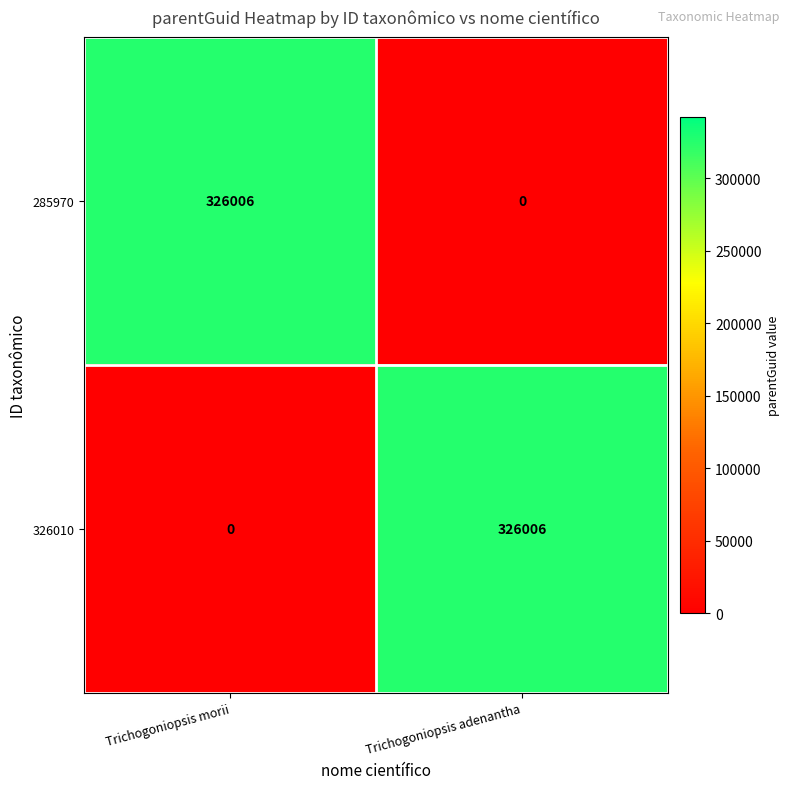

Rank the categories by 326010 value from lowest to highest.

Trichogoniopsis morii, Trichogoniopsis adenantha